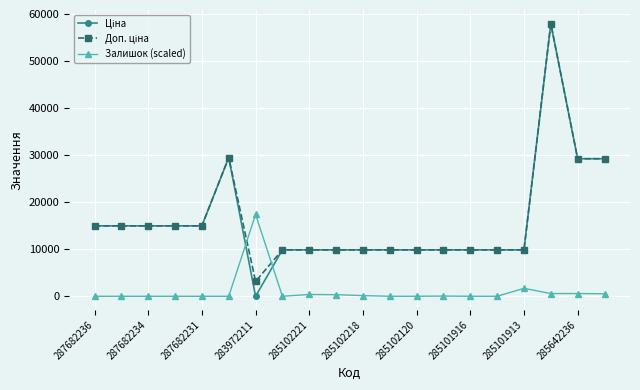

What is the maximum value shown in the chart?

58037.0